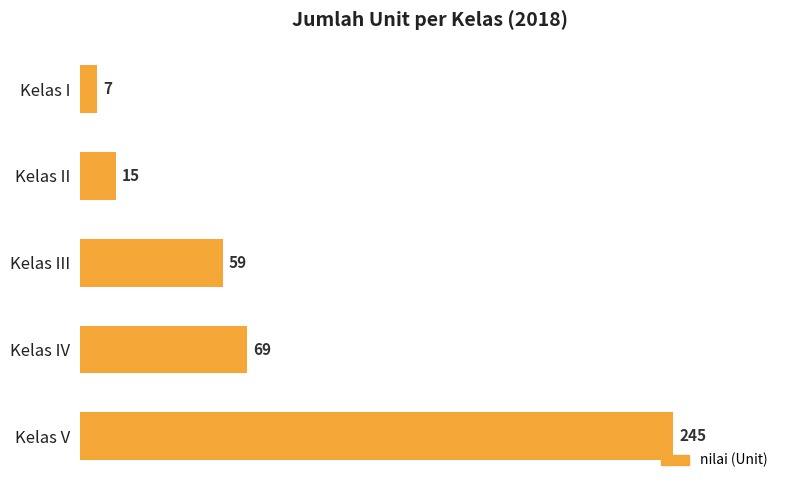

What is the maximum value shown in the chart?

245